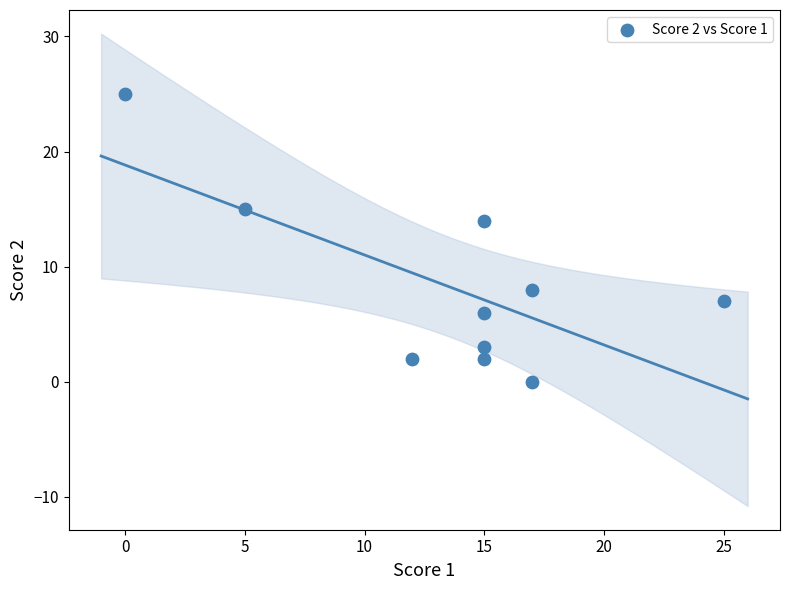

What is the range of X values (max minus min)?

25